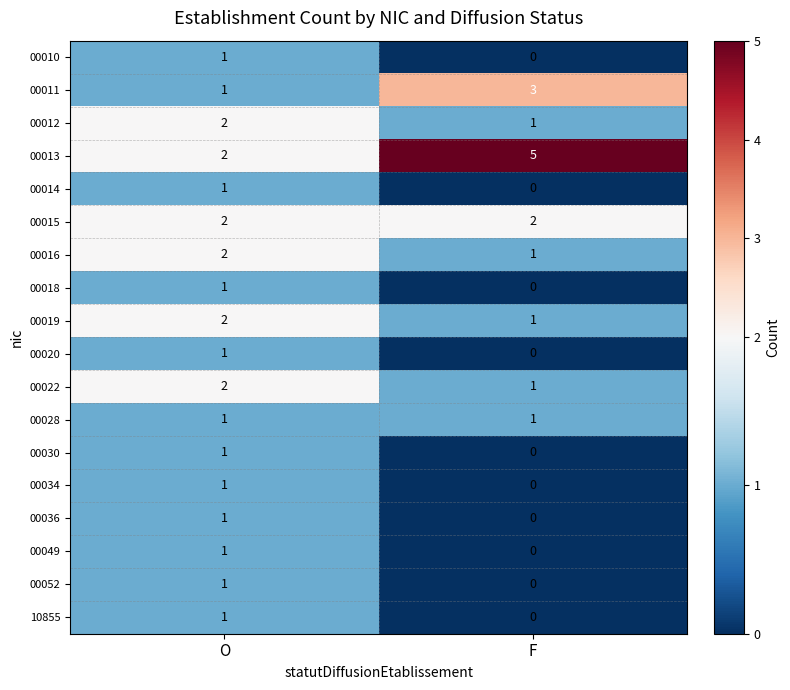

Which category has the lowest value across all series?

F